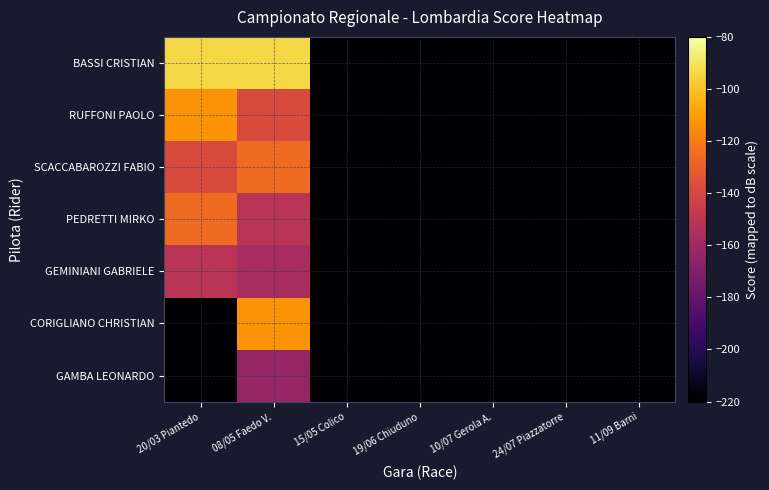

What is the total value across all series at 15/05 Colico?

-1540.0